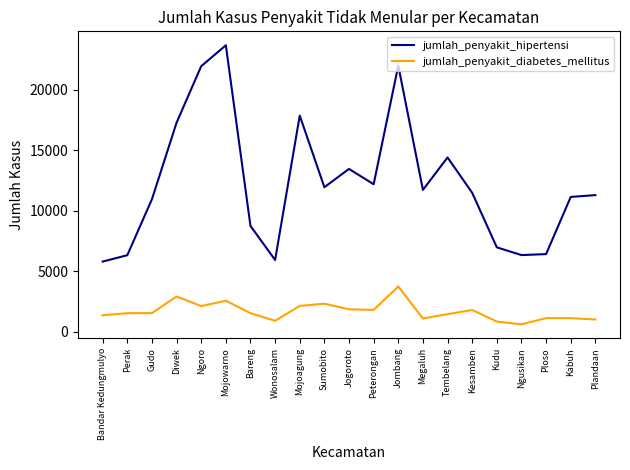

True or false: jumlah_penyakit_diabetes_mellitus and jumlah_penyakit_hipertensi intersect in this chart.

False